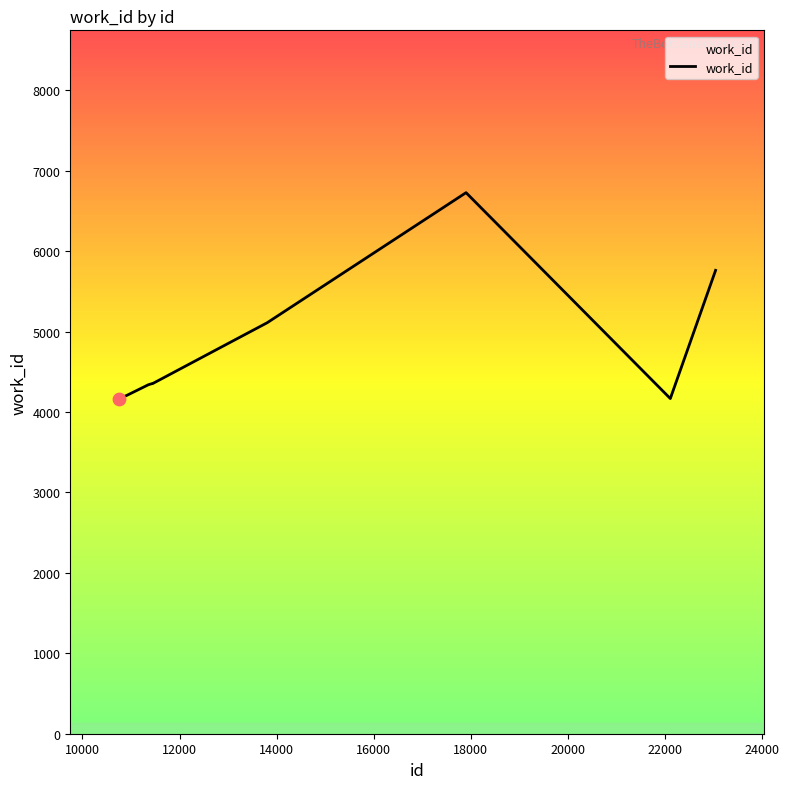

What is the minimum value shown in the chart?

4167